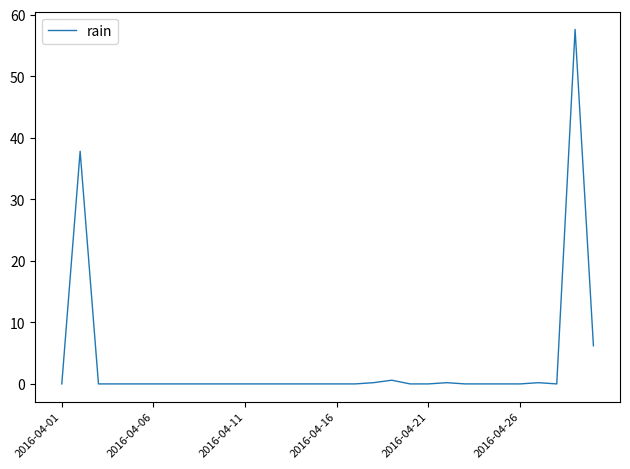

What is the maximum value shown in the chart?

57.6